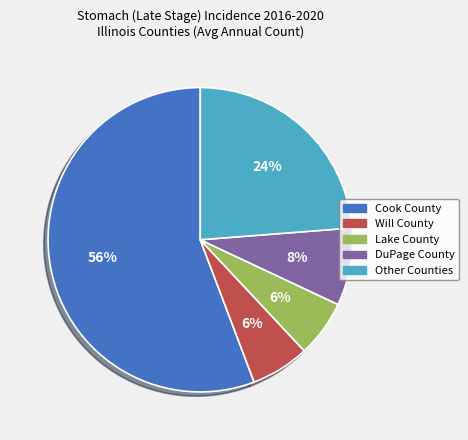

Is the sum of Will County and Lake County greater than half?

No